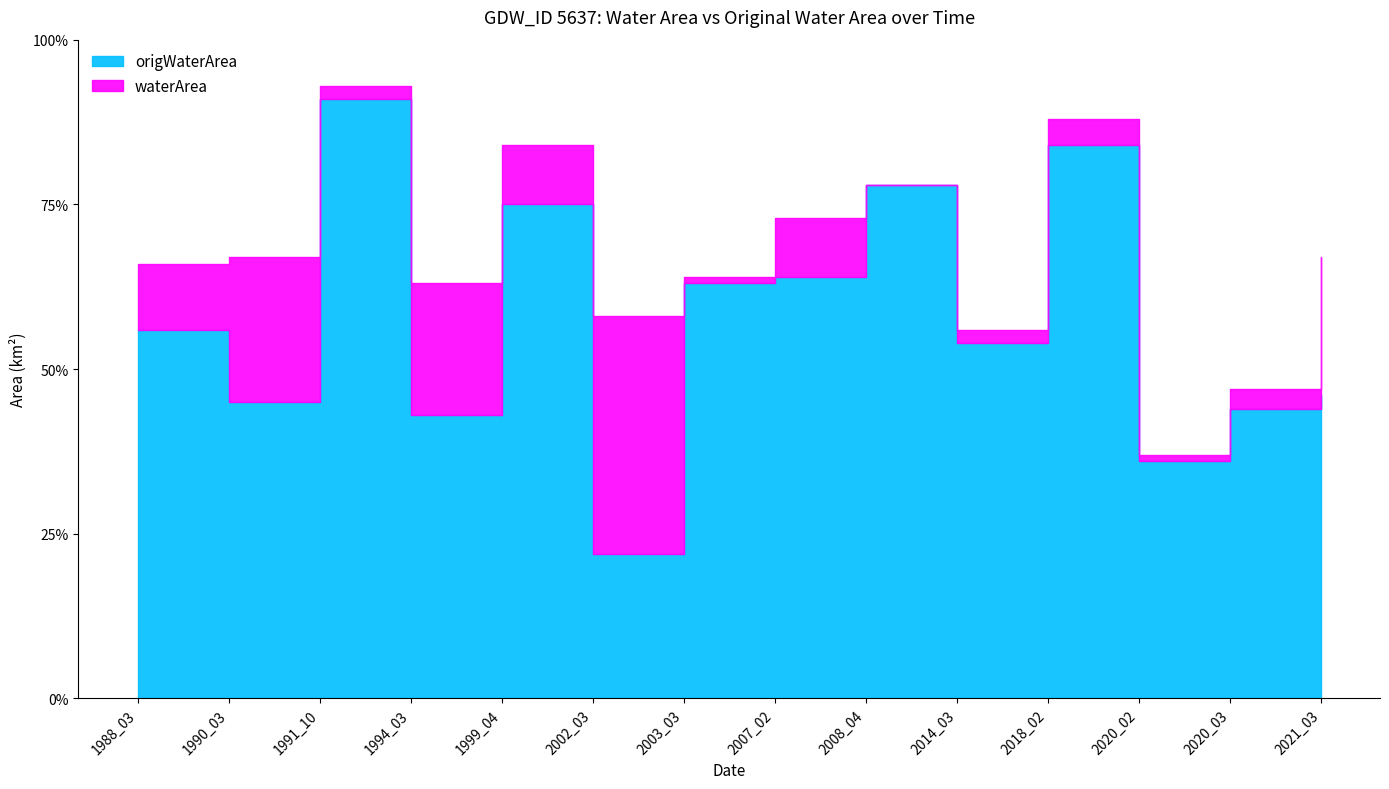

What are all the series names shown in the legend?

waterArea, origWaterArea